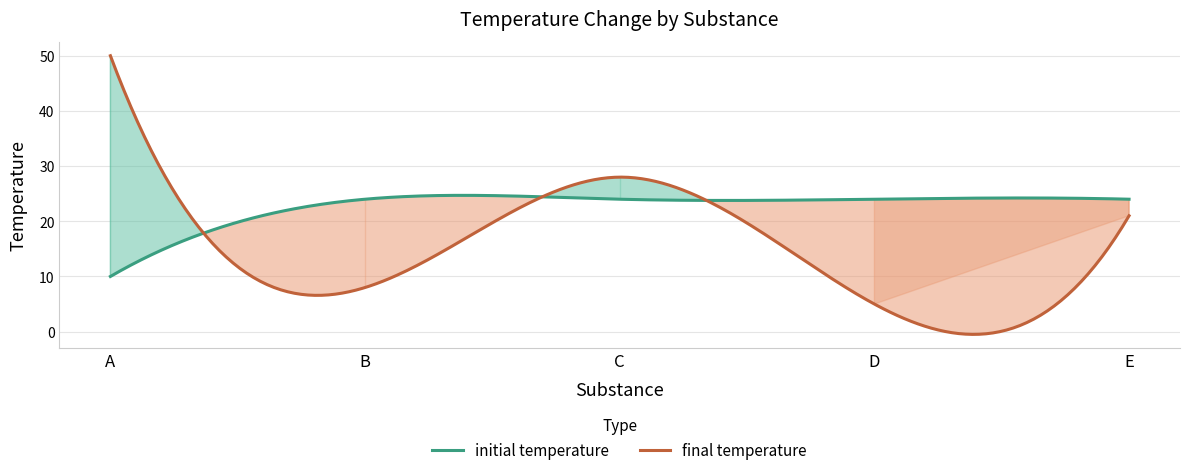

Which series has the largest range (max minus min)?

final temperature